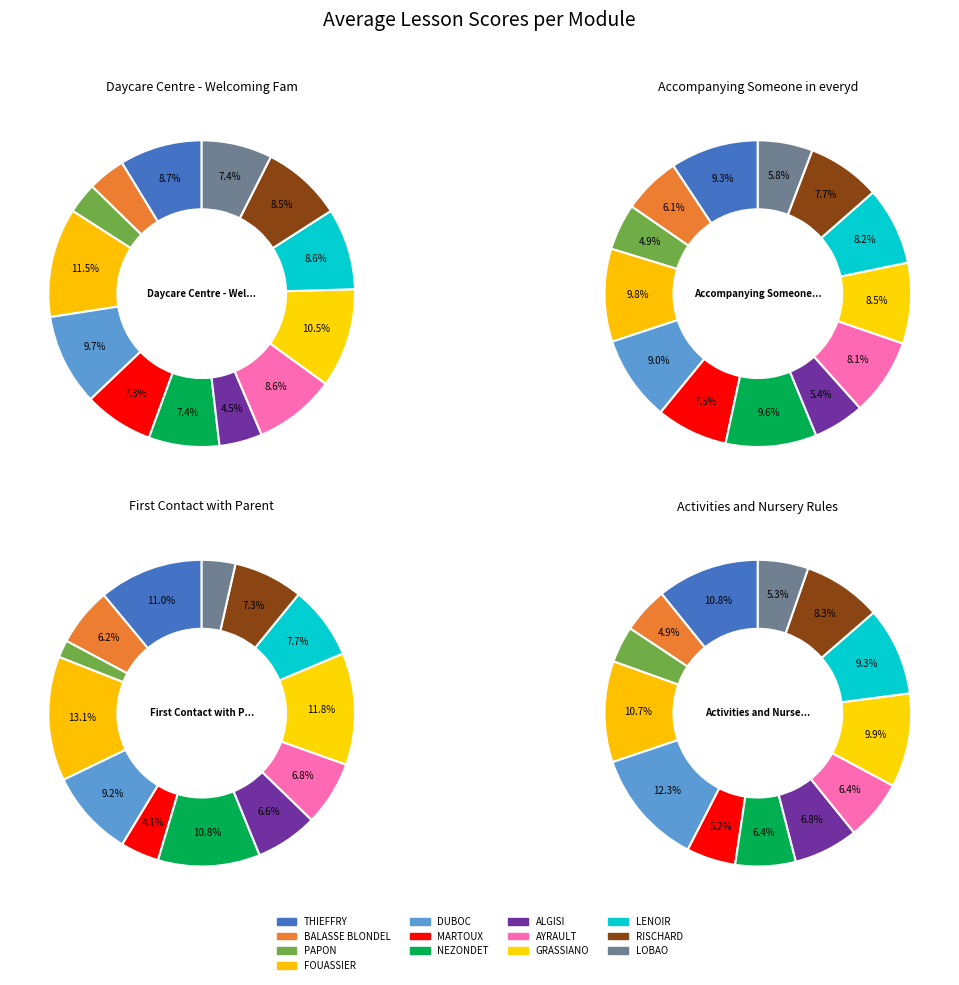

How many slices are in this pie chart?

13